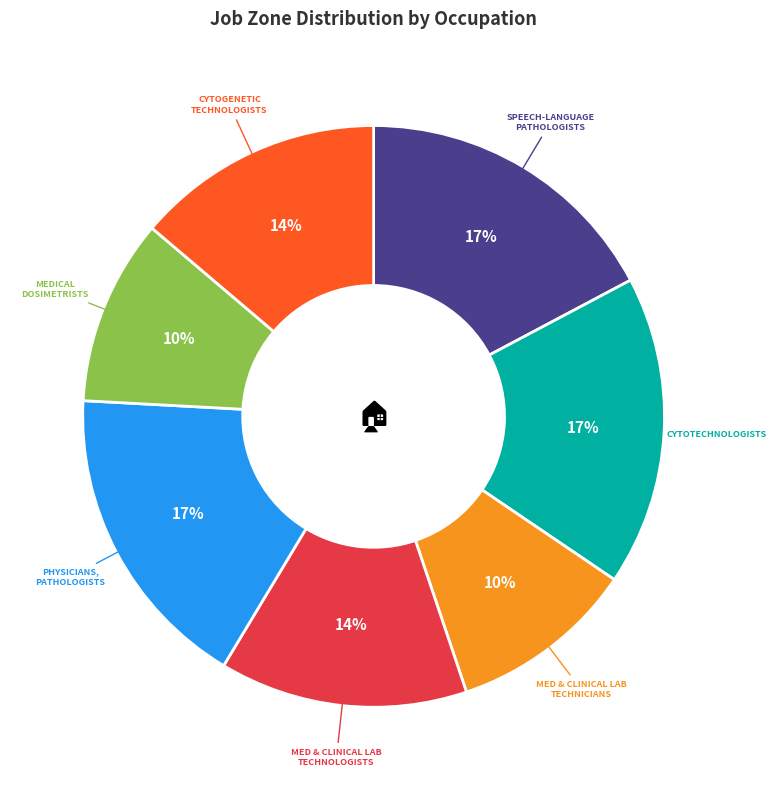

How many slices are in this pie chart?

7